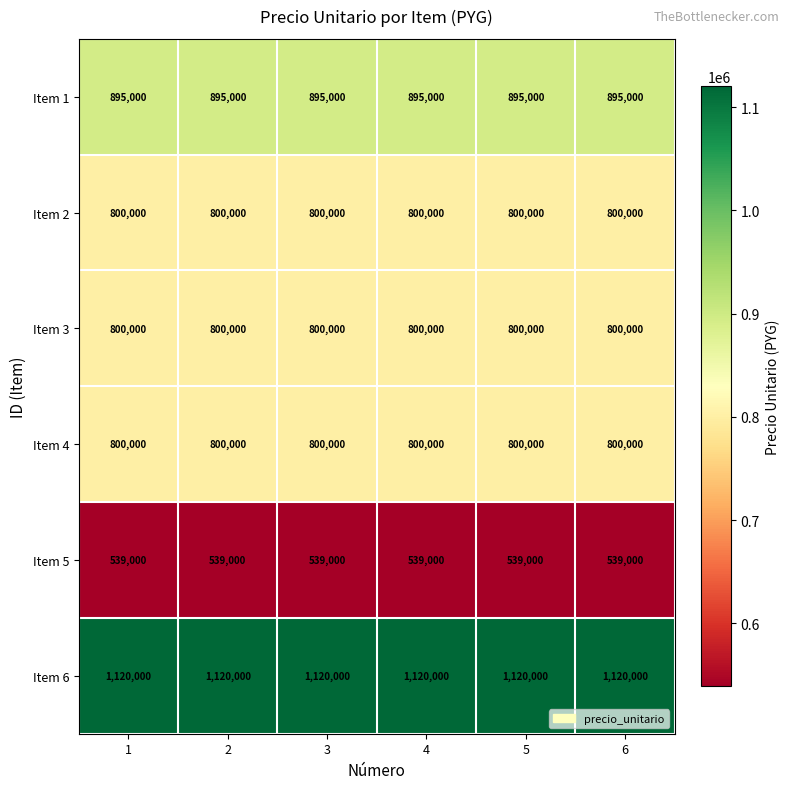

What is the sum of the Item 4 values at 3 and 1?

1600000